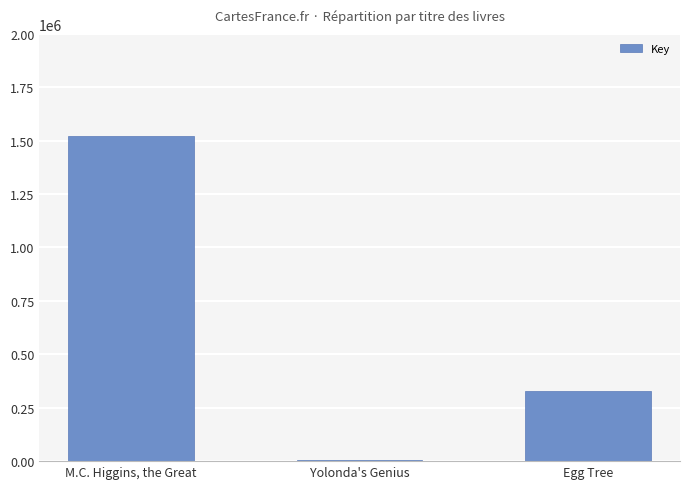

The value at Yolonda's Genius is 7059. True or false?

True